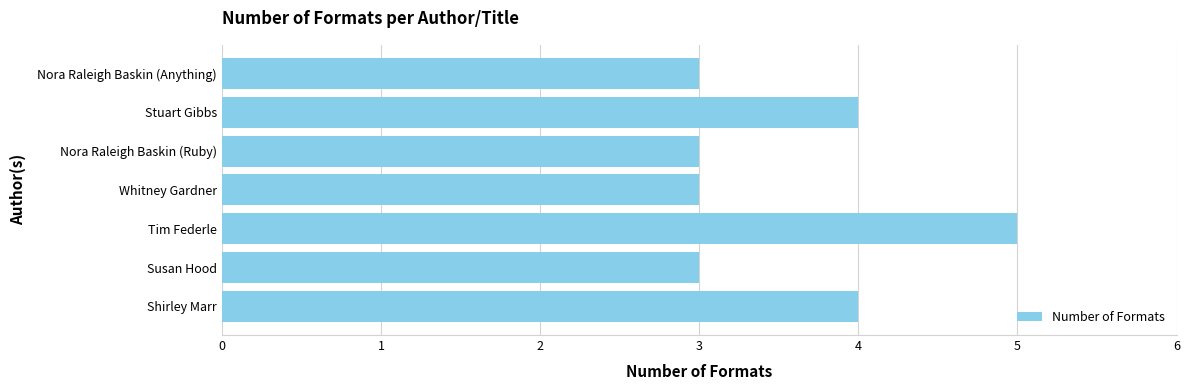

Count the values in the range 3 to 4.

6